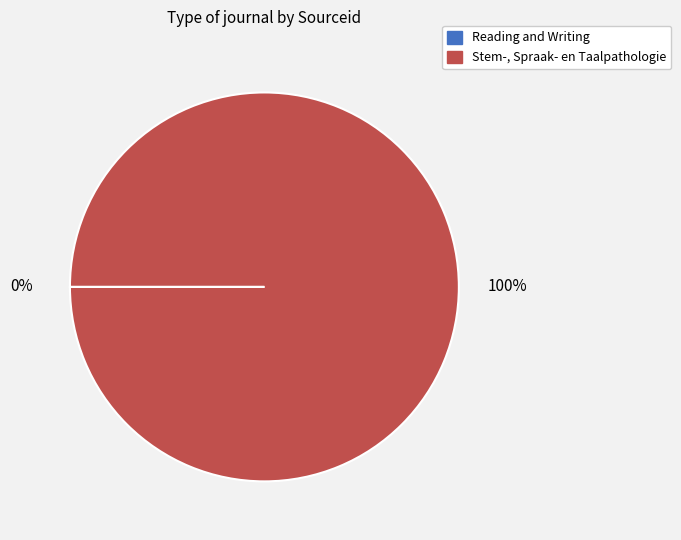

To the nearest percent, what is the average slice percentage?

50%